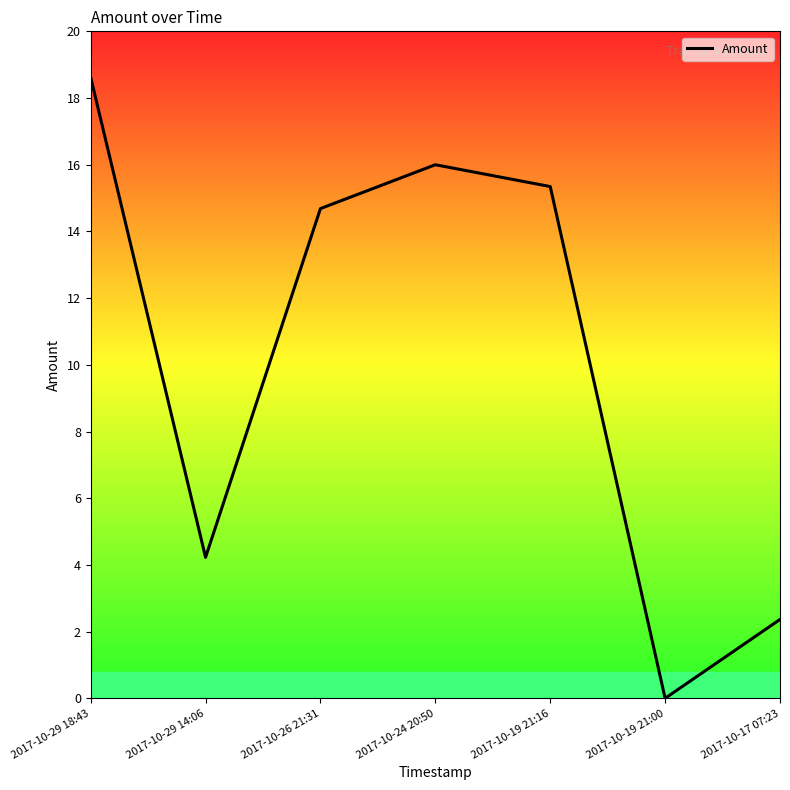

How many interior local peaks (higher than both neighbors) does the data have?

1